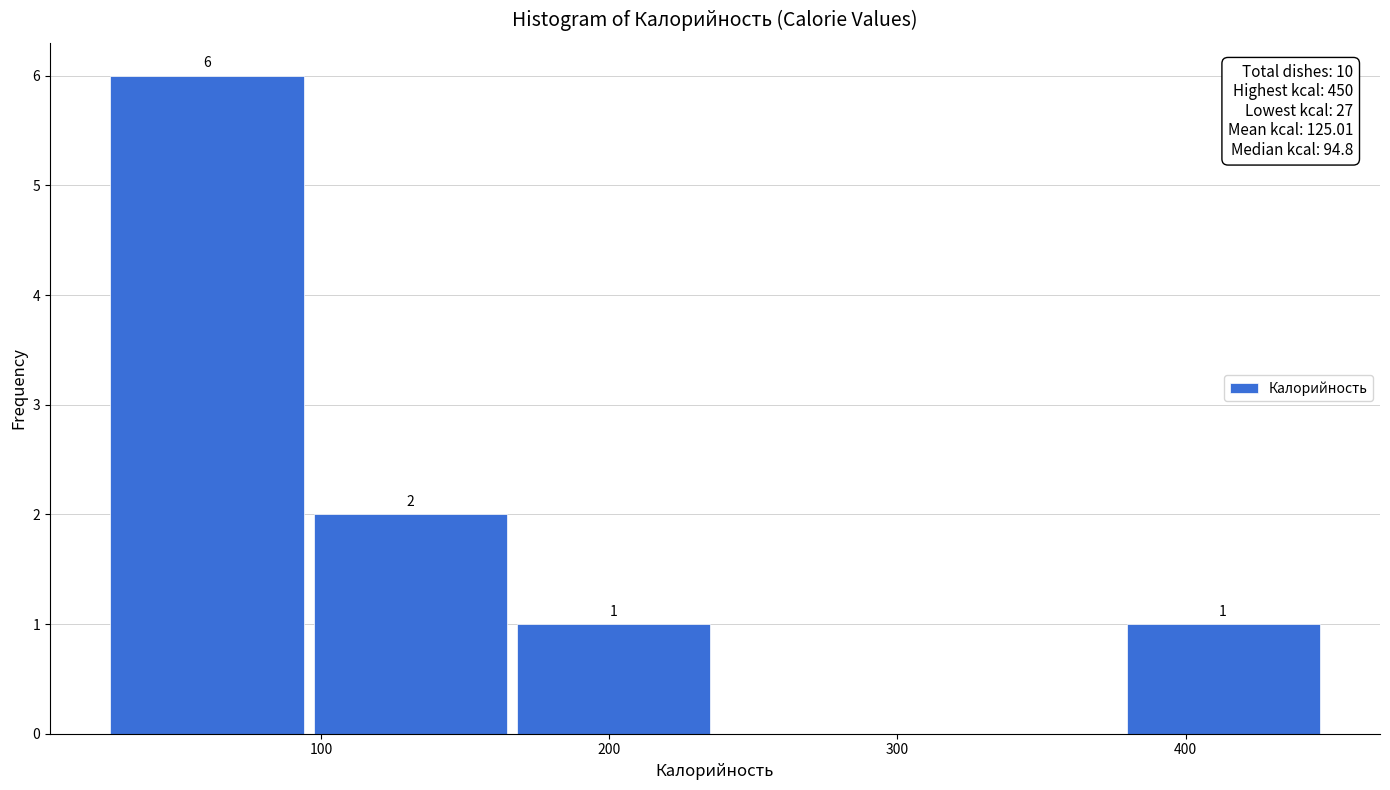

Over which range of the x-axis is the bar tallest?

30 to 100